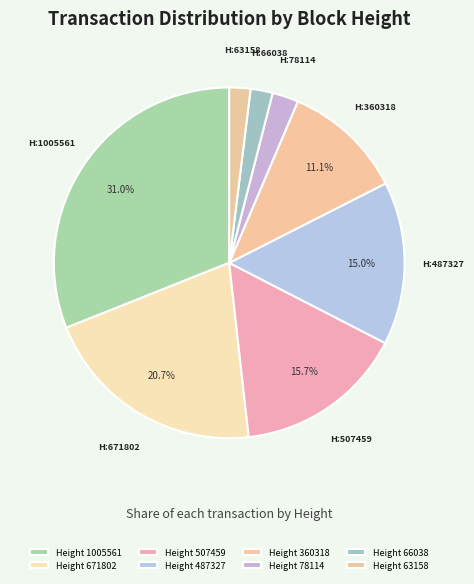

How many segments does this pie chart have?

8